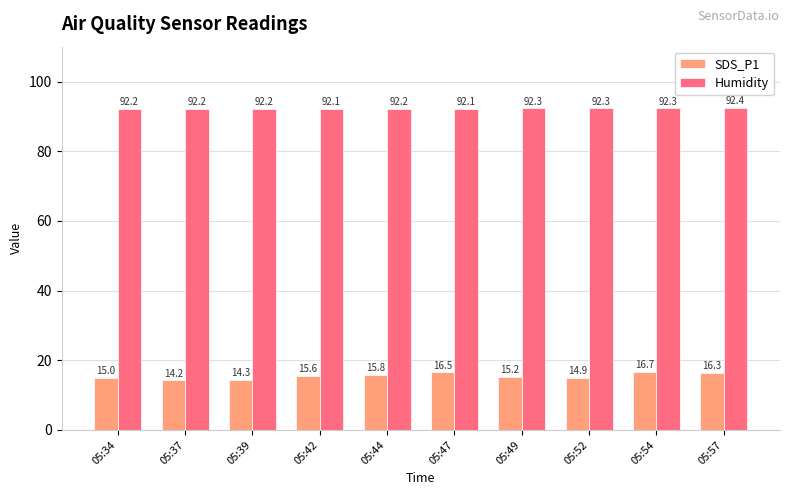

True or false: SDS_P1 has a value of 7.1 at 05:57.

False